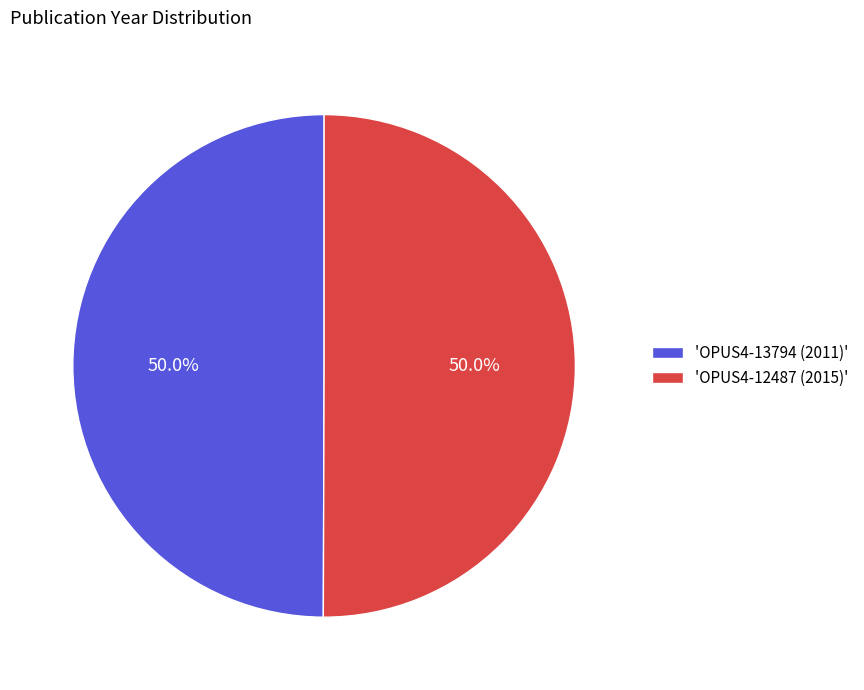

What percentage do 'OPUS4-12487 (2015)' and 'OPUS4-13794 (2011)' together represent?

100.0%